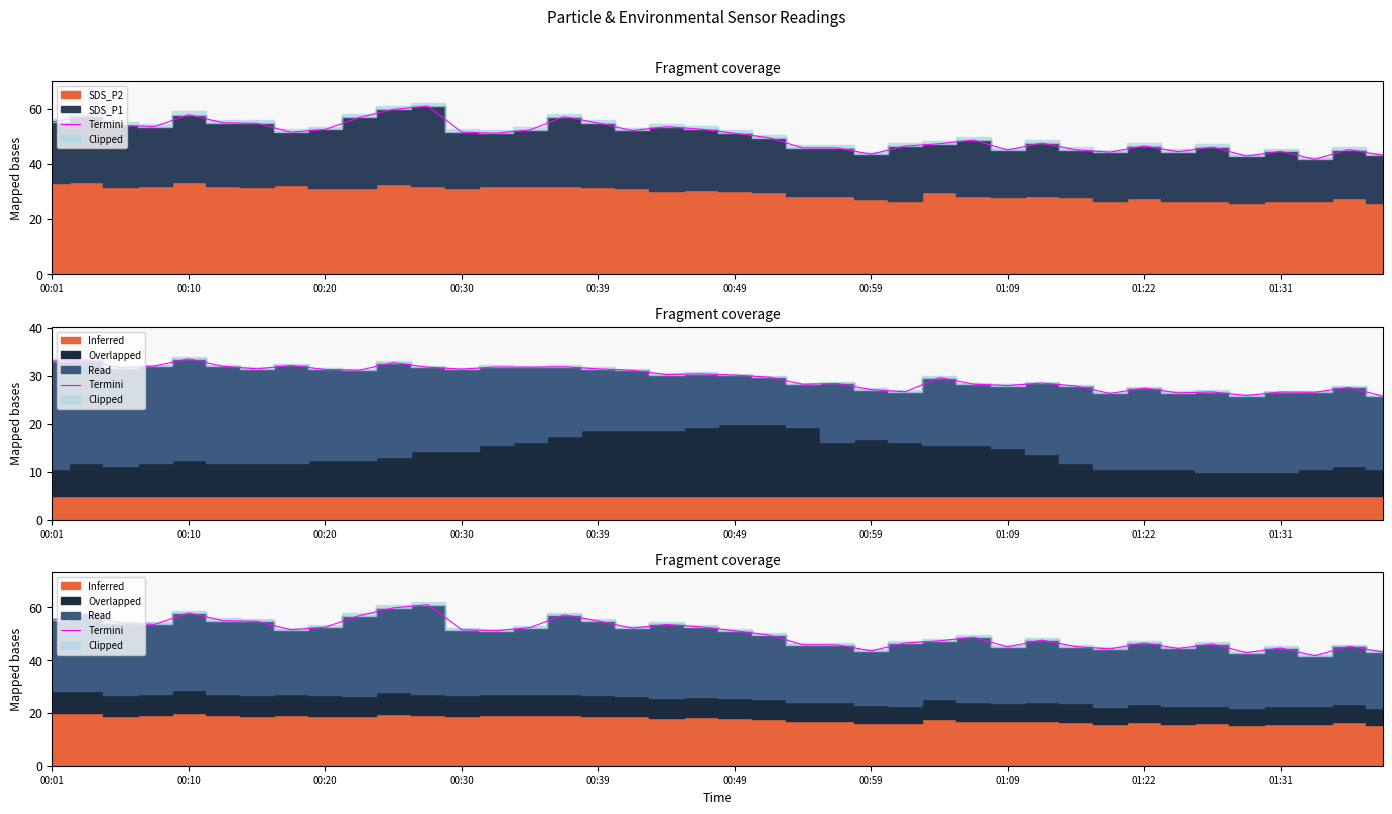

What is the difference between the values at 24 and 35?

0.7